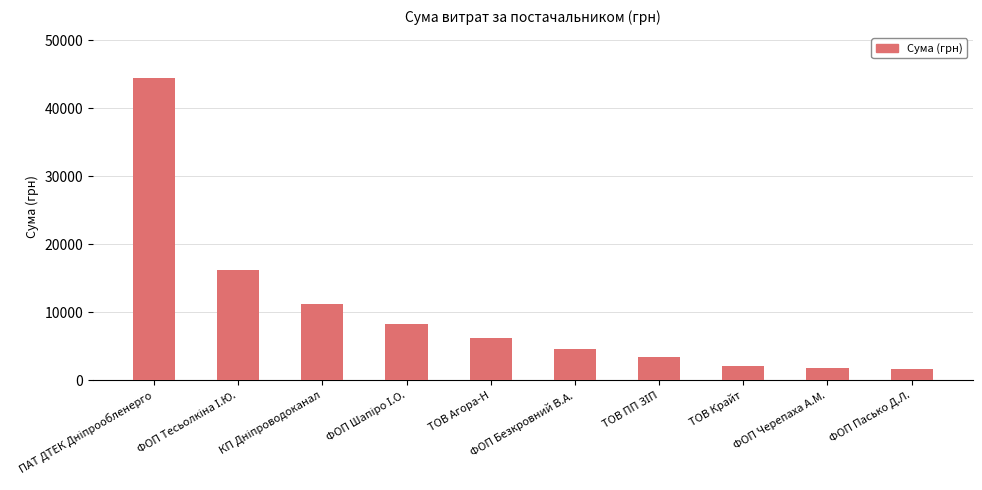

The value at ФОП Пасько Д.Л. is 1710.0. True or false?

True